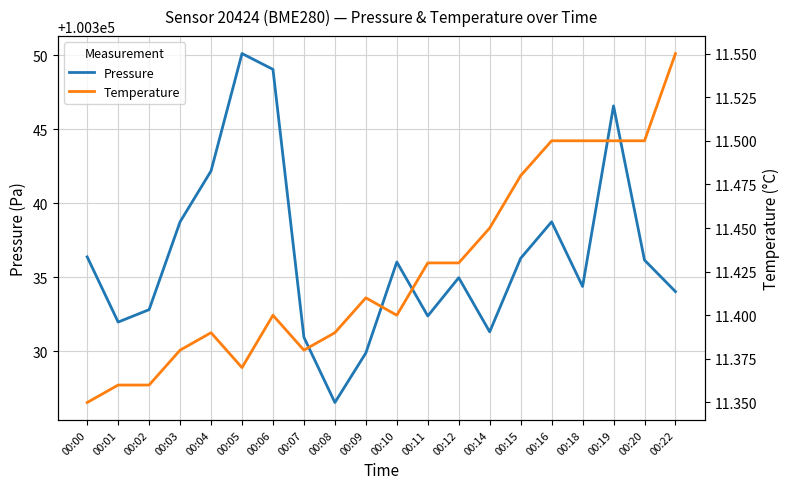

What is the difference between the highest and lowest values at 00:14?

100319.9